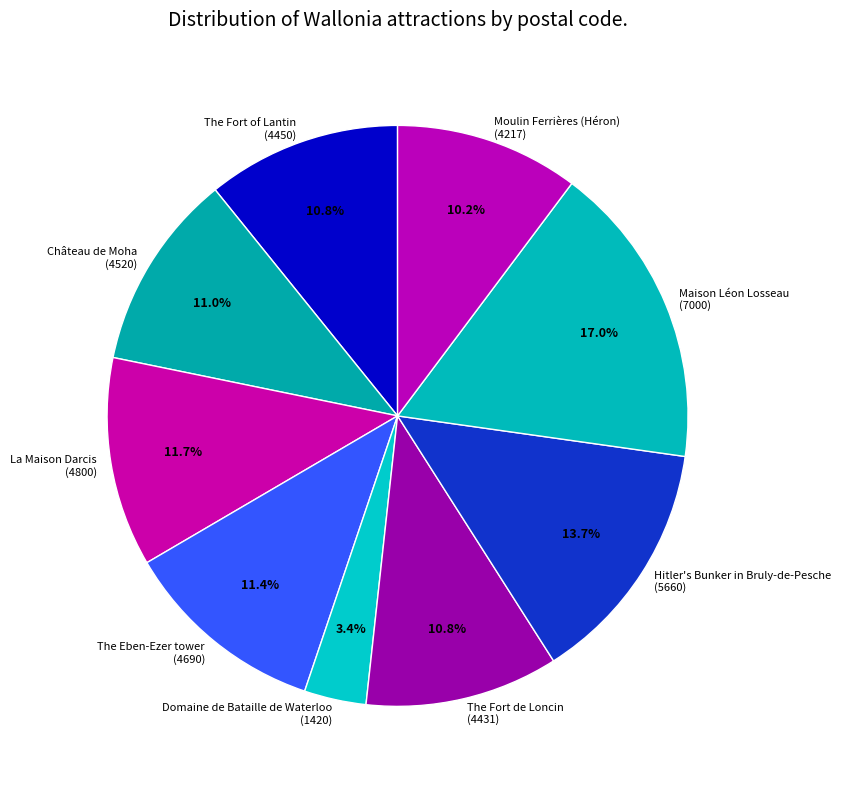

Which category has the smallest portion of the pie?

Domaine de Bataille de Waterloo